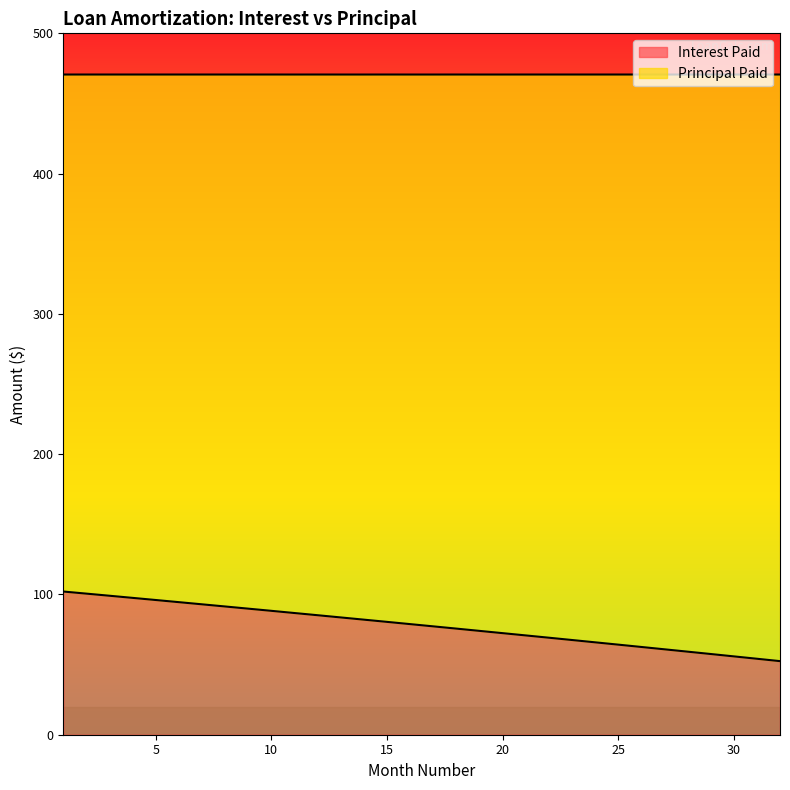

Read the value at 15.

80.5